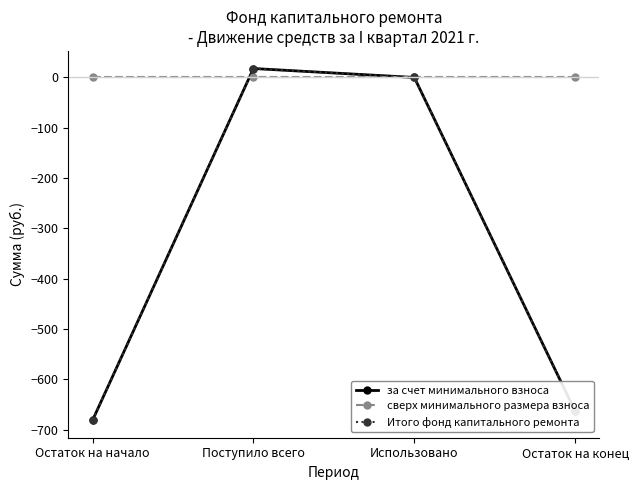

Is this an area chart (filled region under the line)?

No